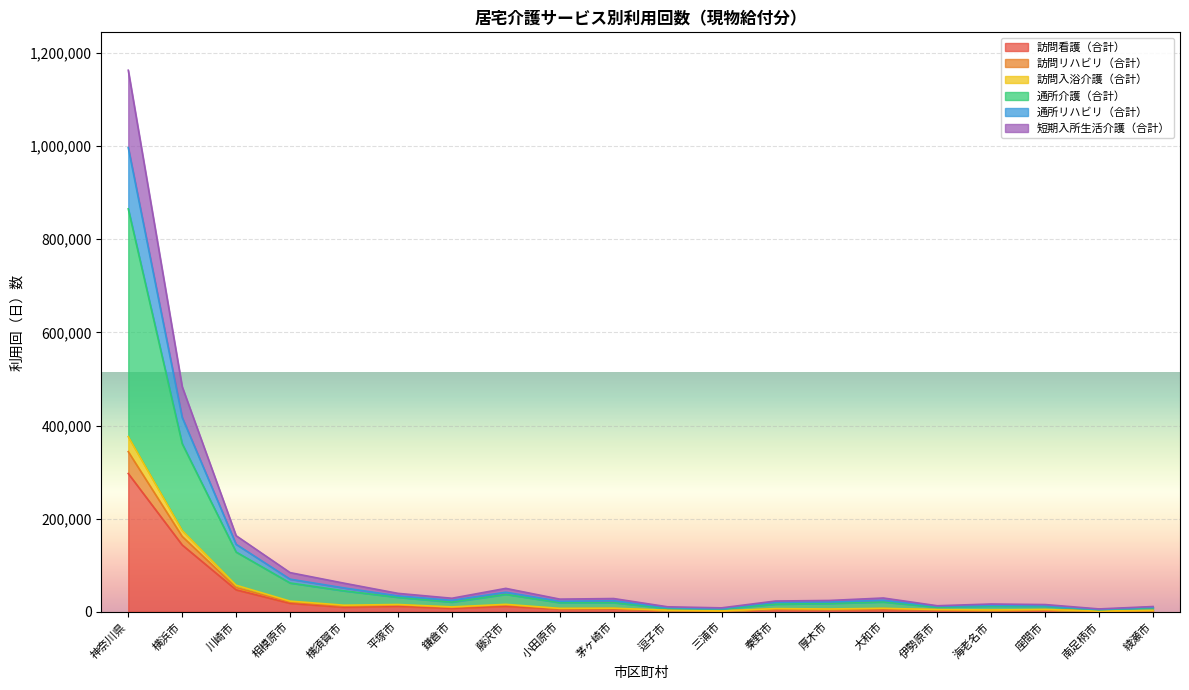

At which category is the sum across all series the highest?

神奈川県